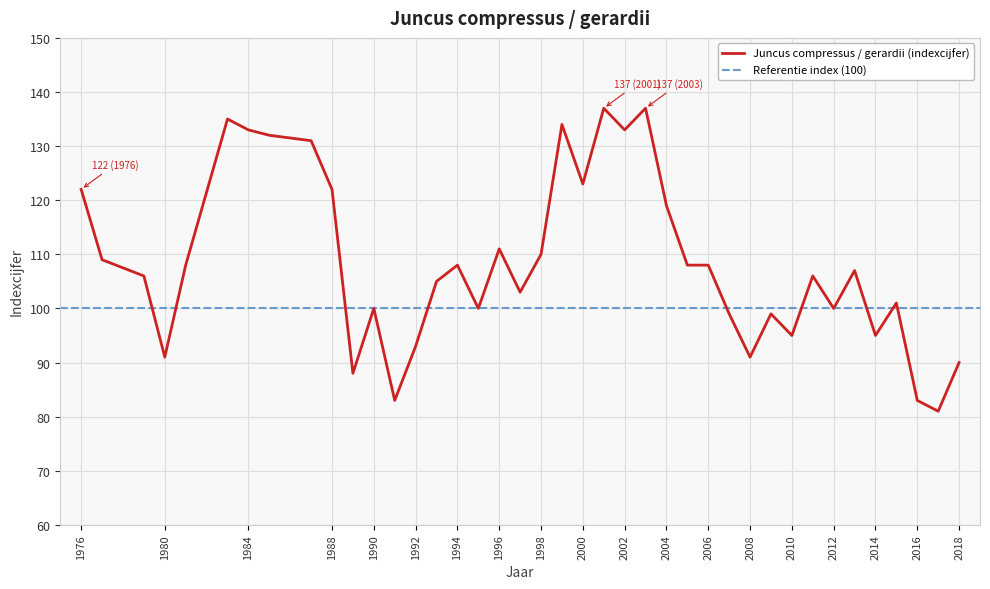

Where does the data first go above 107?

1976